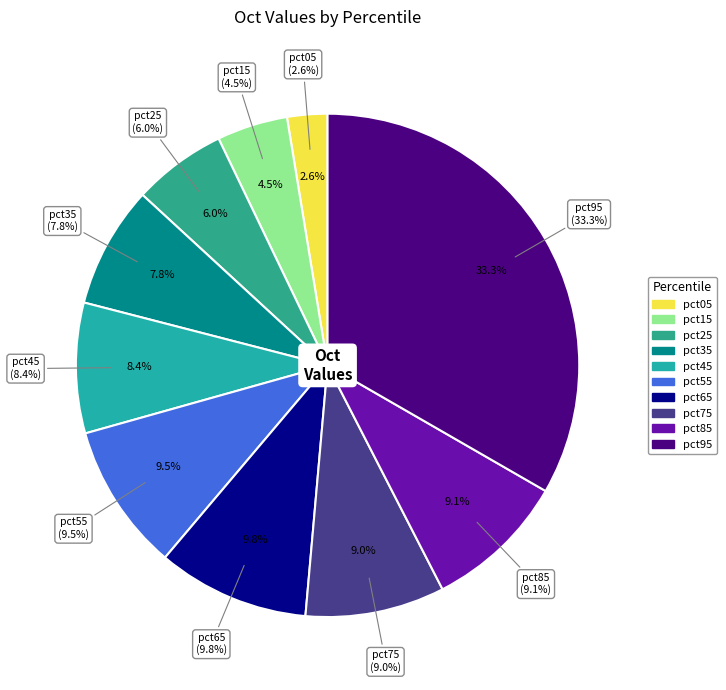

Rank the categories by value from highest to lowest.

pct95, pct65, pct55, pct85, pct75, pct45, pct35, pct25, pct15, pct05